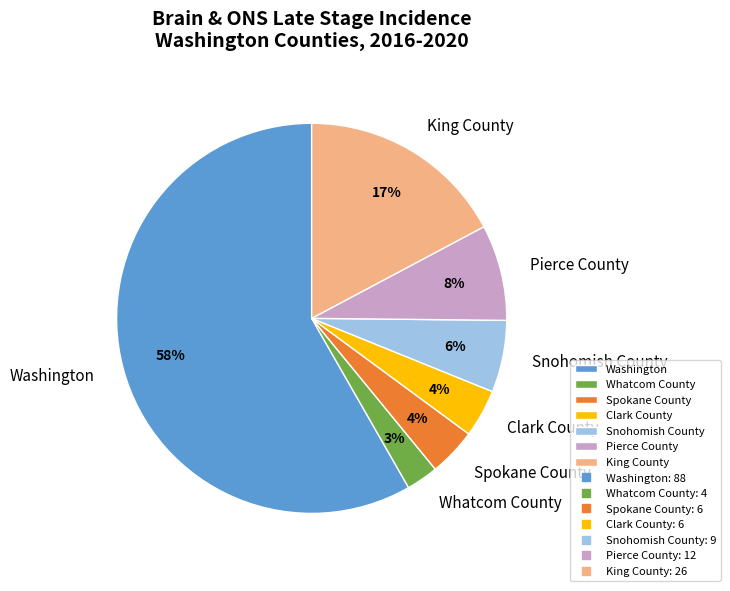

To the nearest percent, what is the average slice percentage?

14%